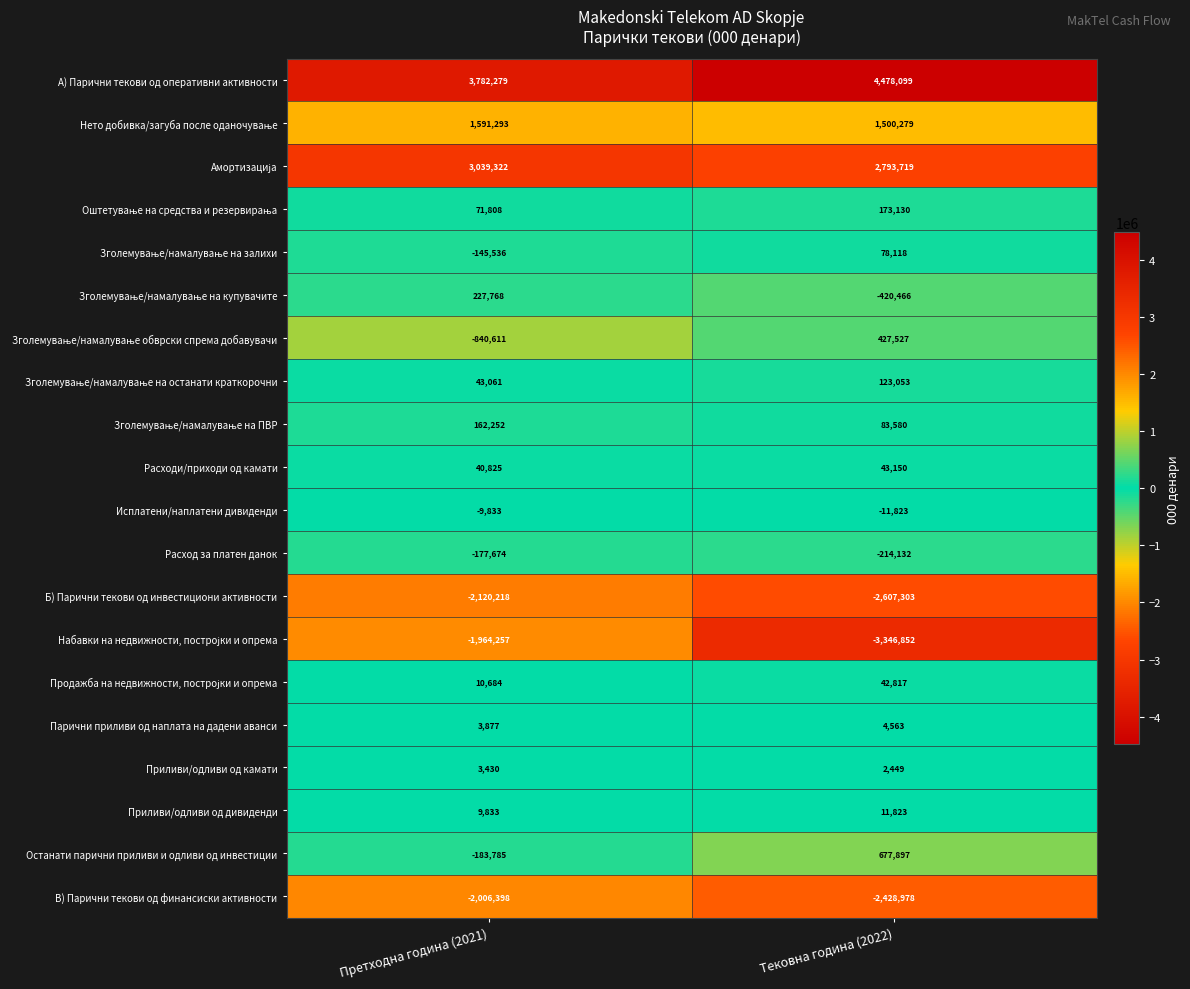

Count the number of categories in the chart.

2